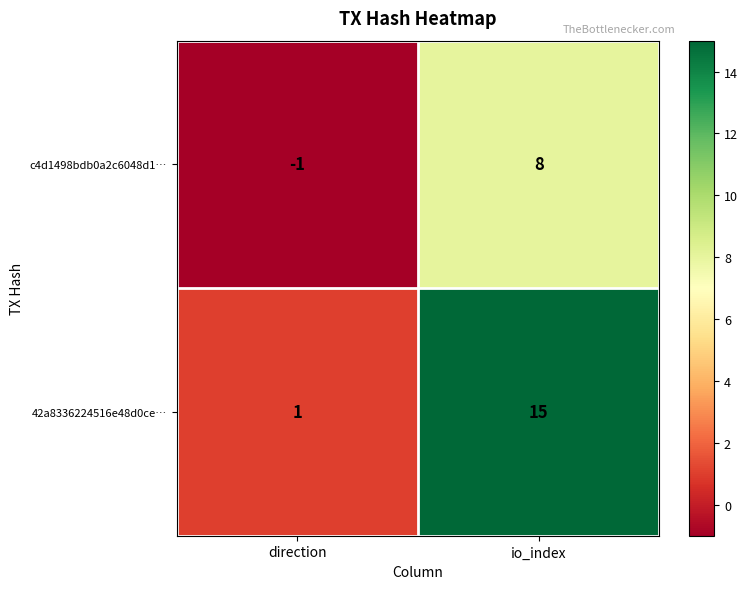

The c4d1498bdb0a2c6048d1… series shows 2 at io_index. True or false?

False